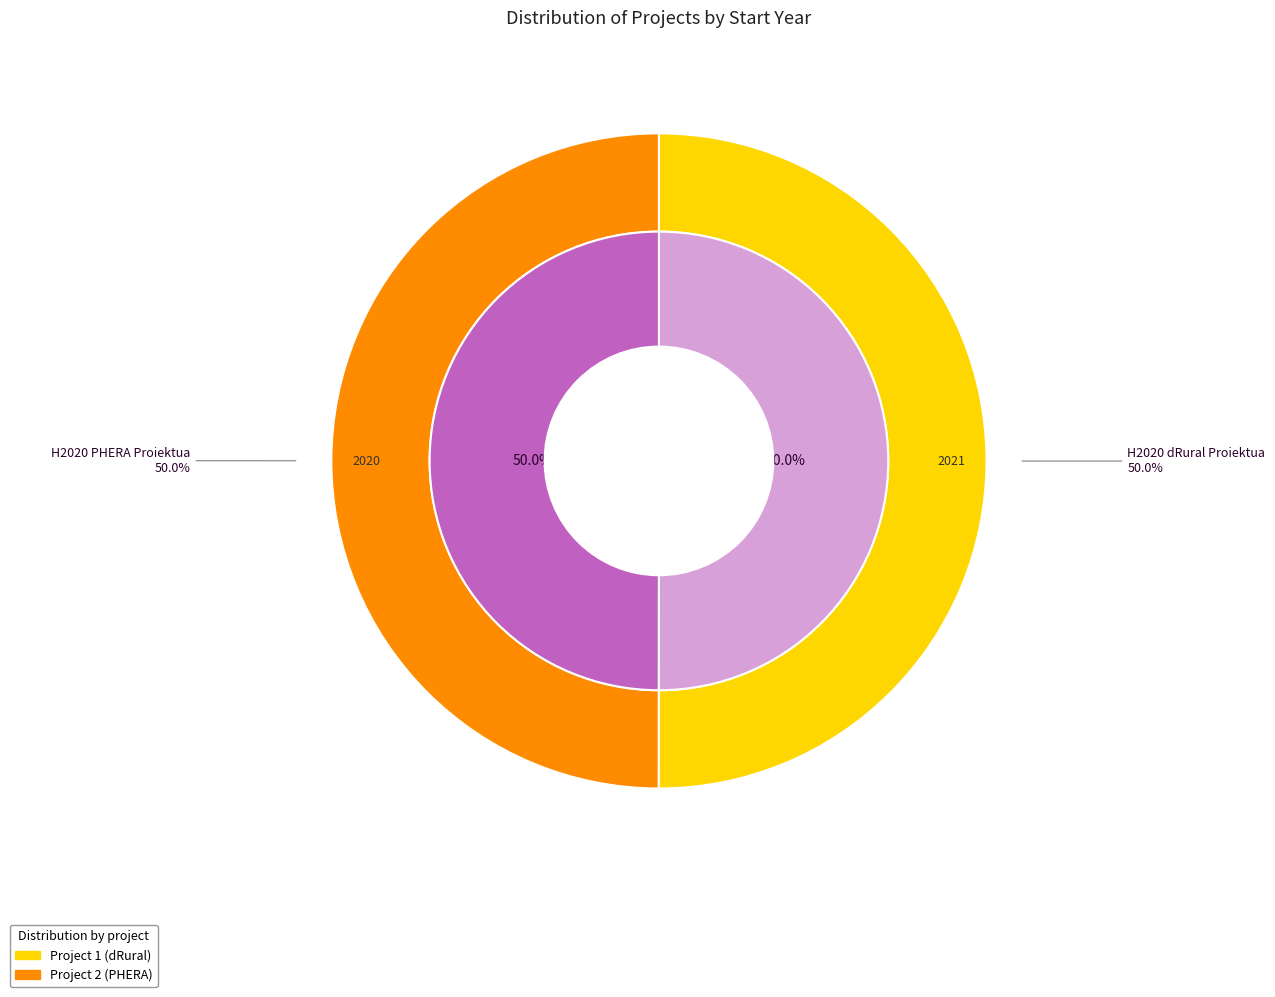

True or false: H2020 PHERA Proiektua accounts for 50% of the total.

True